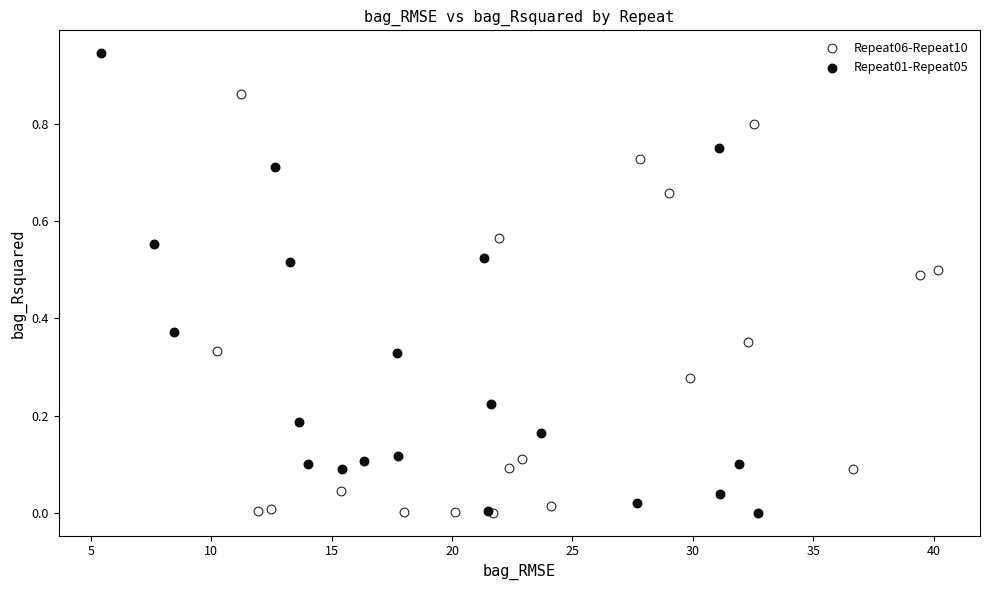

Which series has the widest spread of Y values?

Repeat01-Repeat05